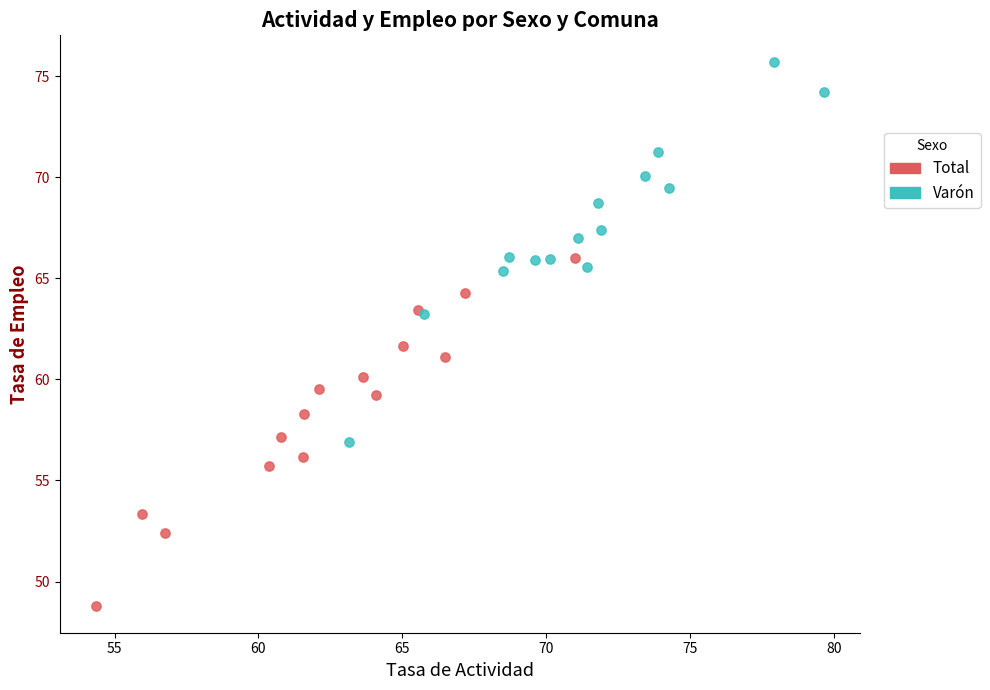

Which series reaches the maximum Y coordinate?

Varón